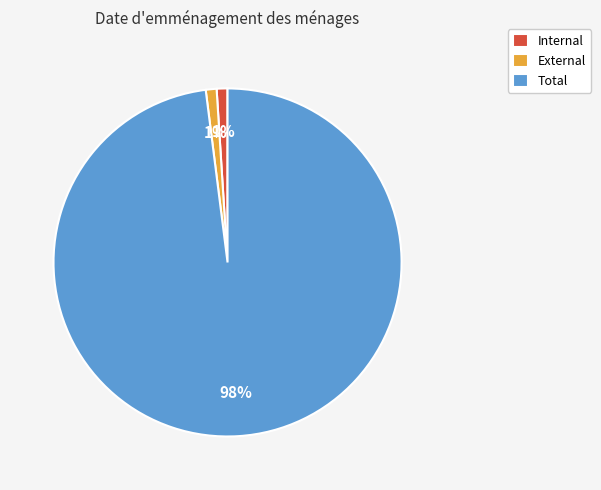

Which category has the biggest portion of the pie?

Total